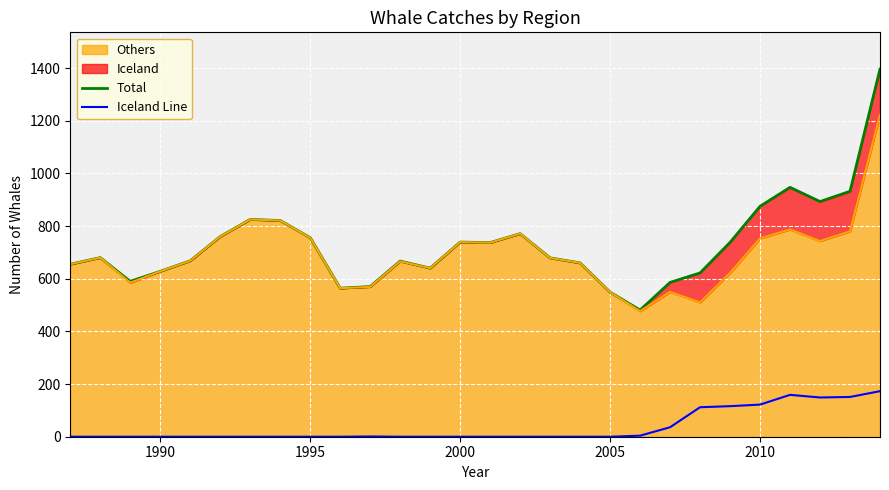

True or false: Total has more than 1 interior local peaks.

True